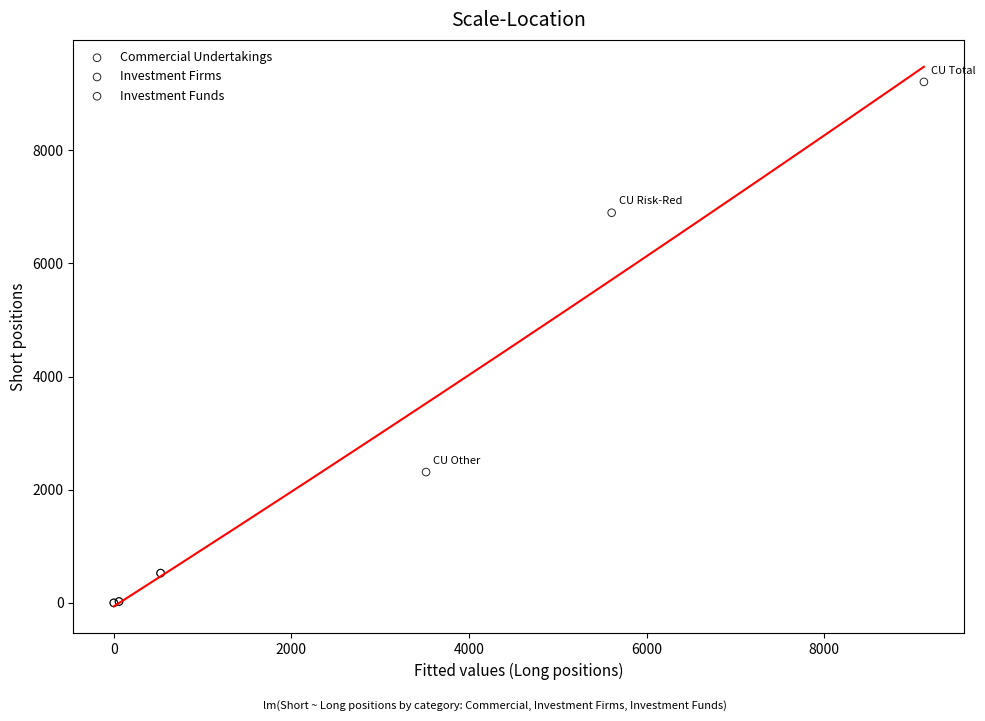

Which series has the widest spread of Y values?

Commercial Undertakings